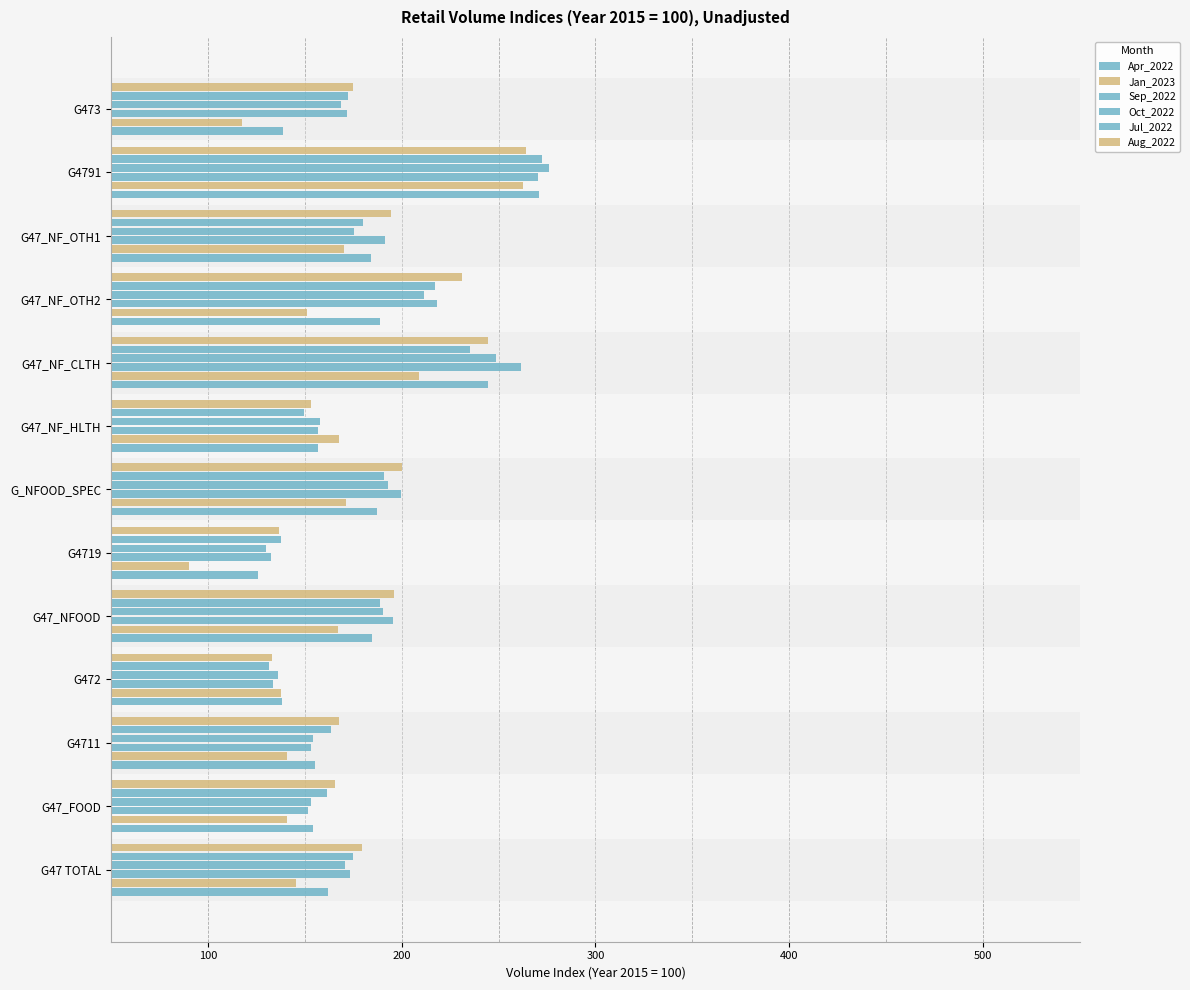

What are all the series names shown in the legend?

Apr_2022, Jan_2023, Sep_2022, Oct_2022, Jul_2022, Aug_2022